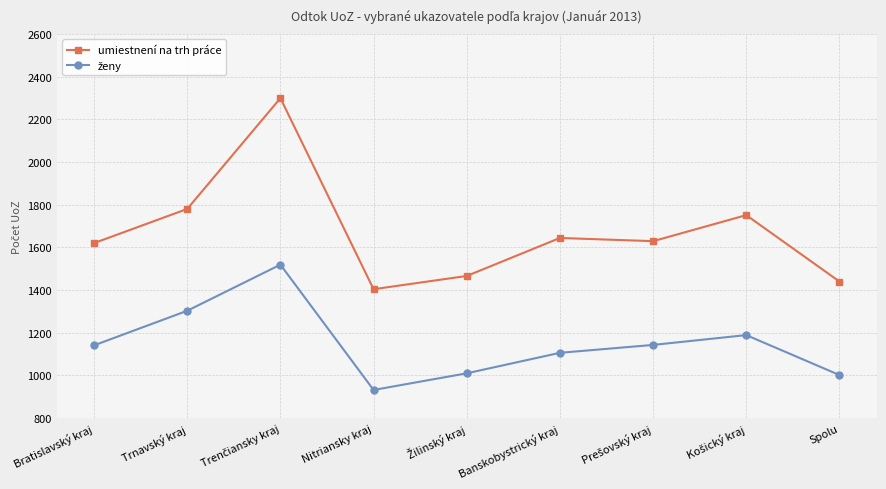

What is the difference between the maximum and minimum values in the umiestnení na trh práce series?

895